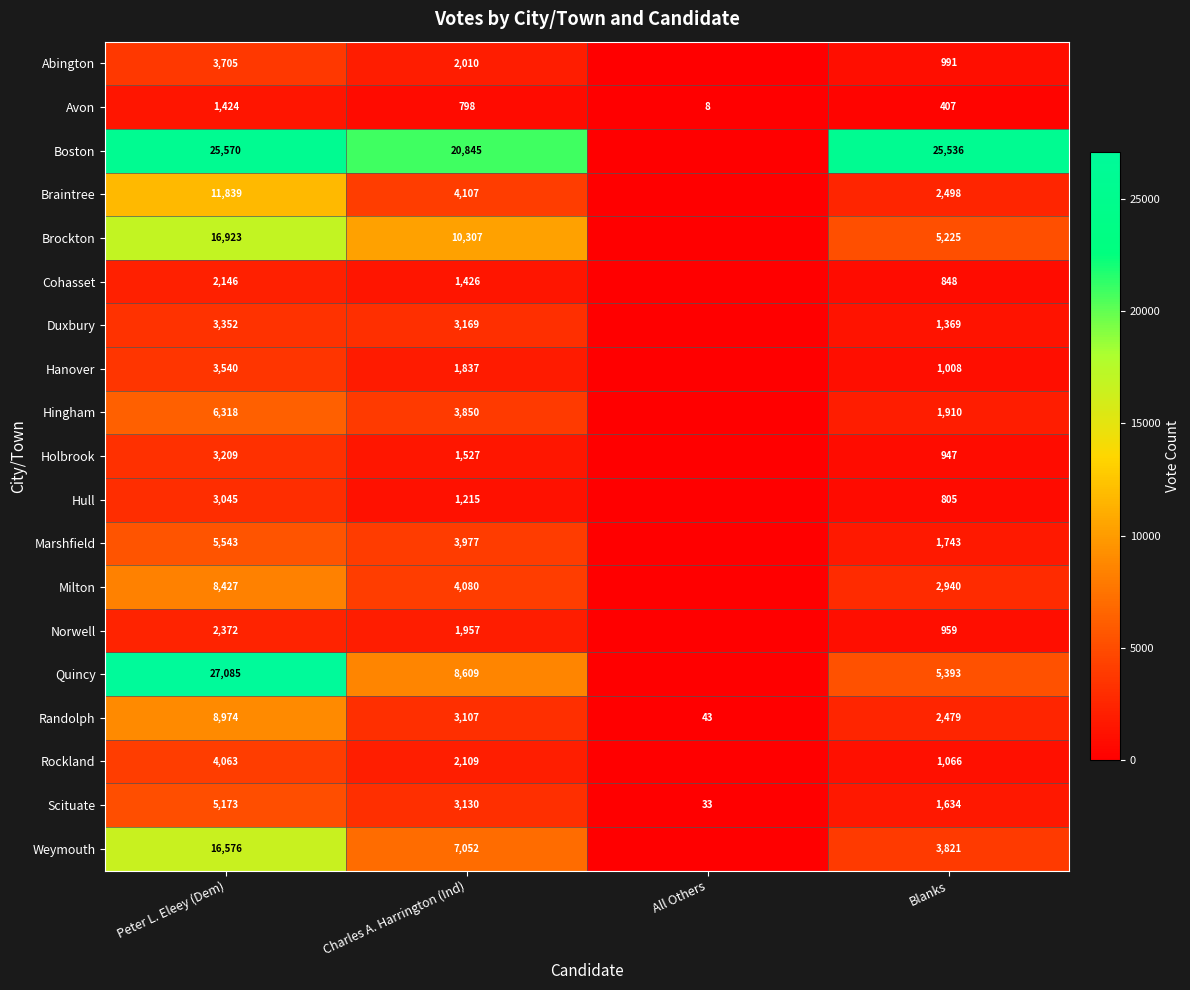

What is the total value across all series at Blanks?

61579